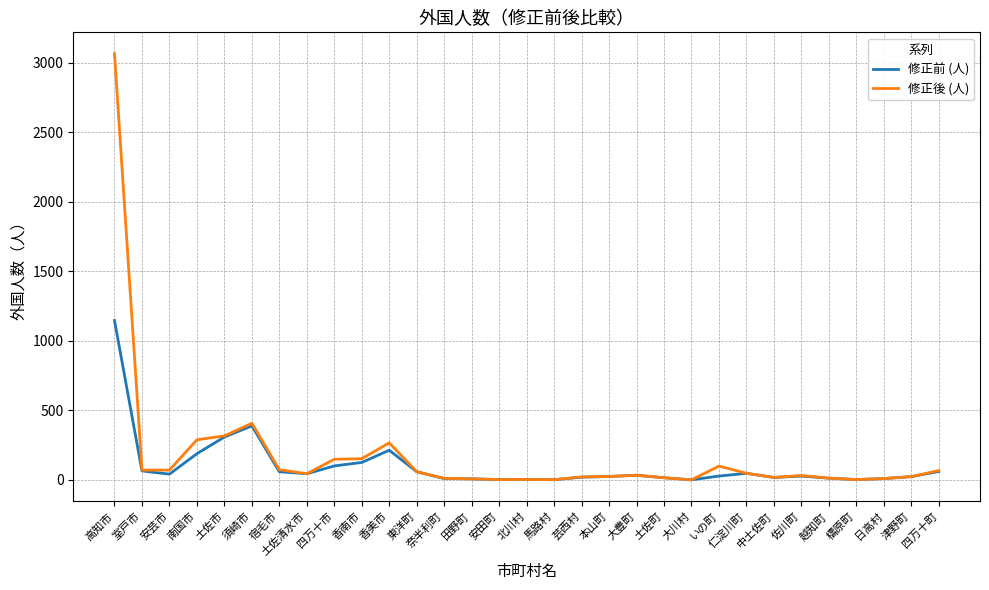

Which series has the widest spread of values?

修正後 (人)